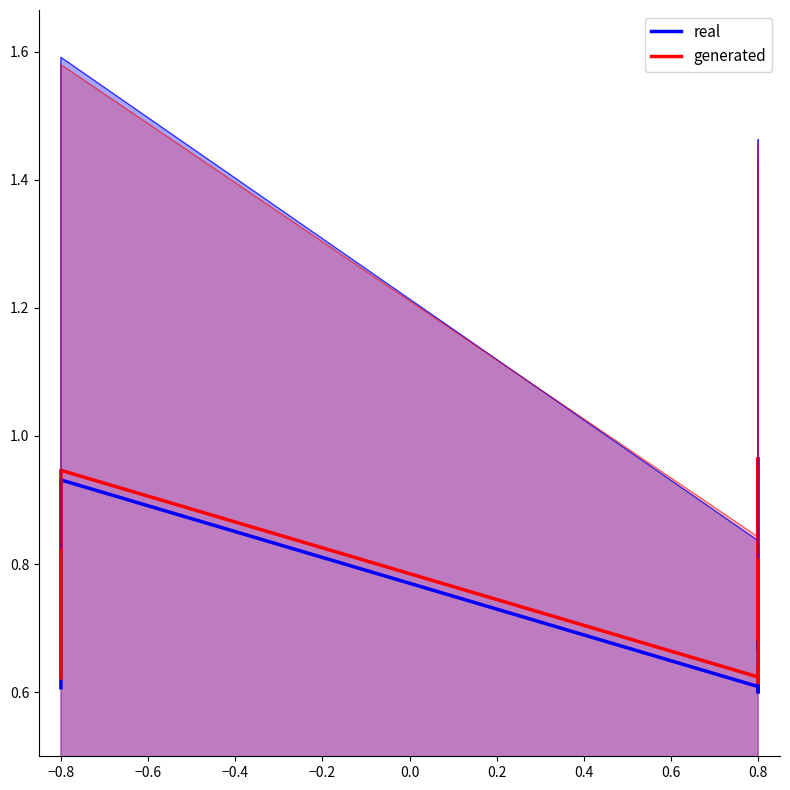

How many distinct data groups are displayed?

2